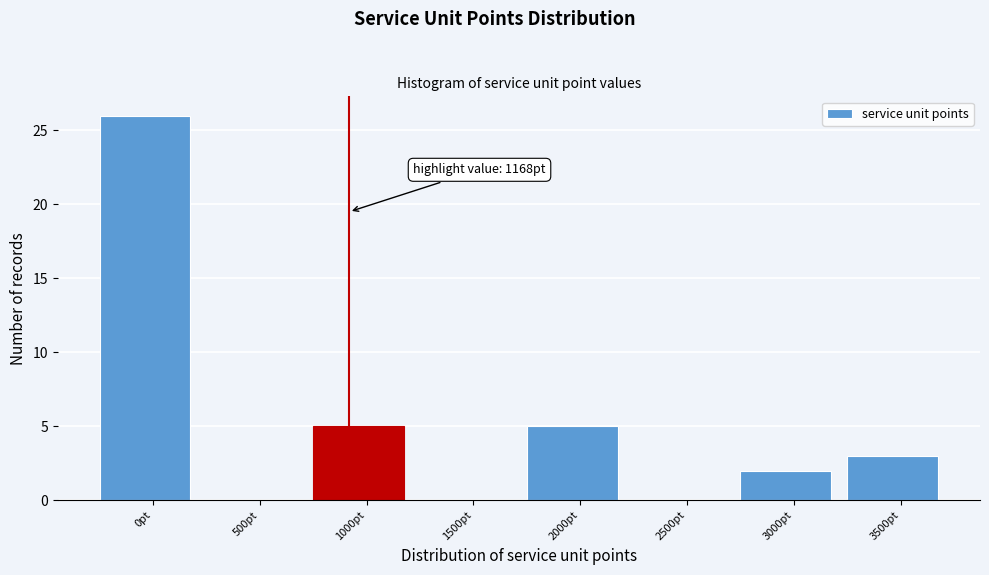

Reading left to right, transcribe all the data shown in this chart.

0pt=26	500pt=0	1000pt=5	1500pt=0	2000pt=5	2500pt=0	3000pt=2	3500pt=3